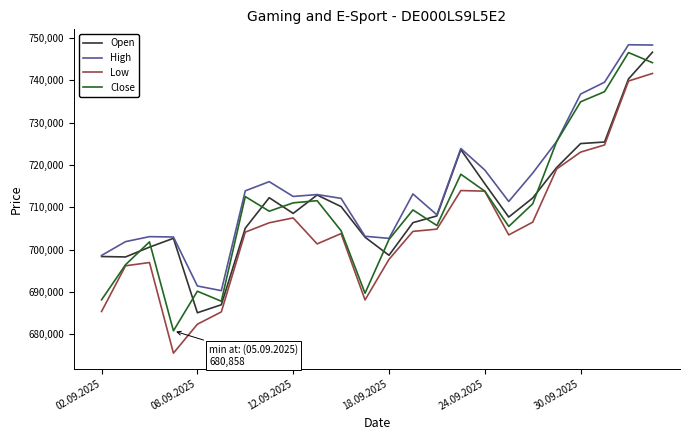

At how many categories does at least one series exceed 677098?

24